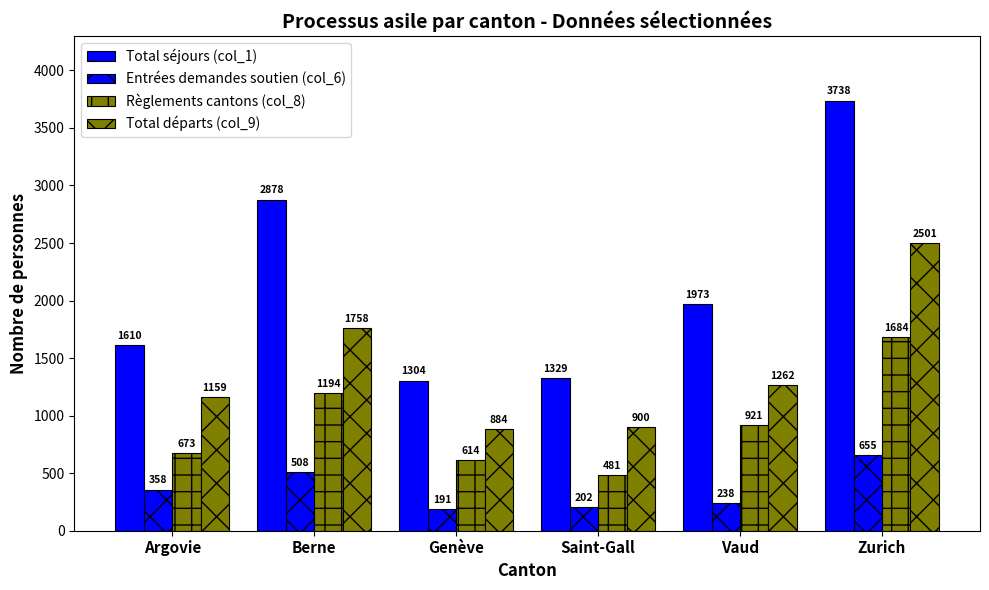

At which category does the chart reach its minimum across all series?

Genève